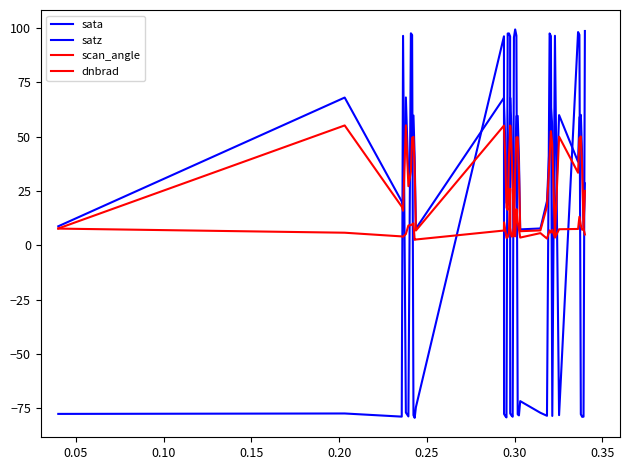

What is the difference between the maximum and second lowest values in the sata series?

178.5